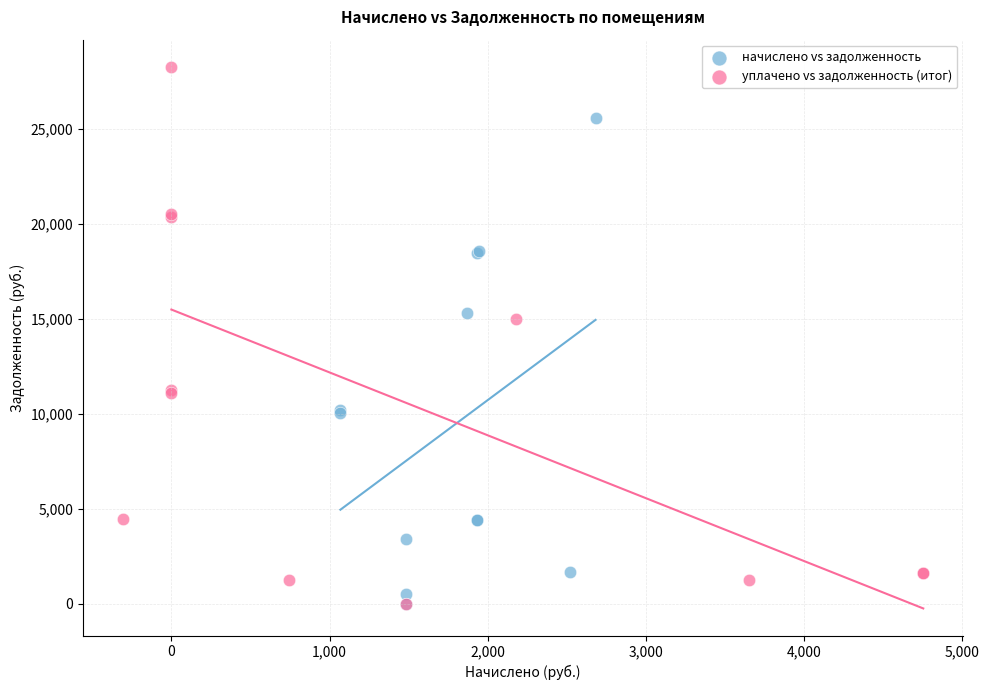

Which series has the largest Y range (max minus min)?

уплачено vs задолженность (итог)